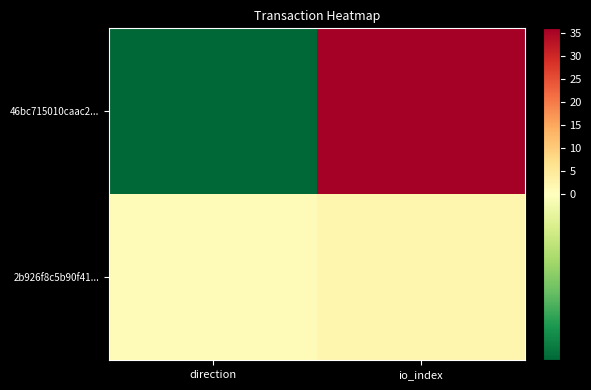

Reading left to right, transcribe all the data shown in this chart.

46bc715010caac2...: direction=-1	io_index=36
2b926f8c5b90f41...: direction=1	io_index=2